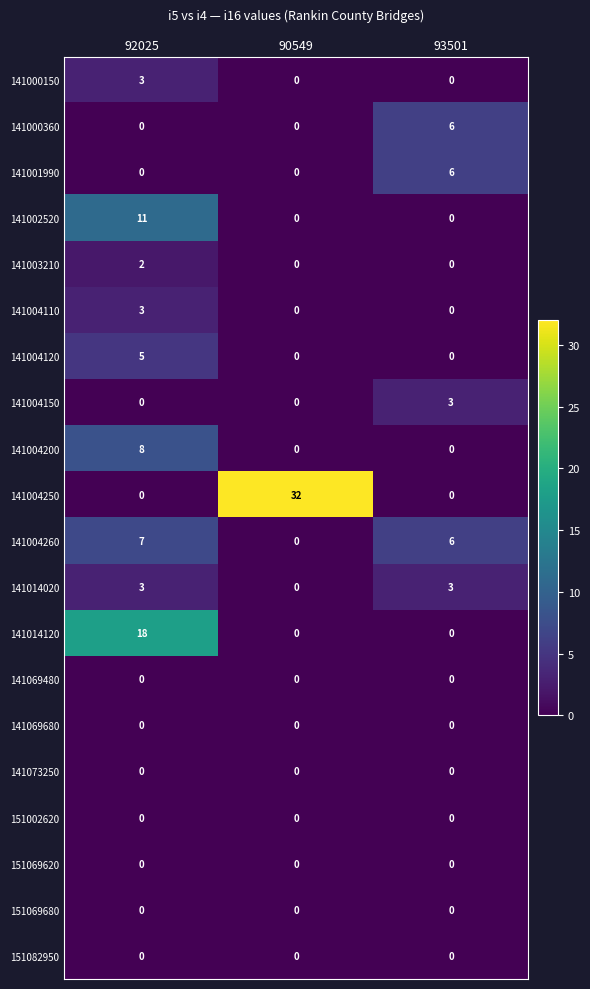

Which series has the widest spread of values?

141004250